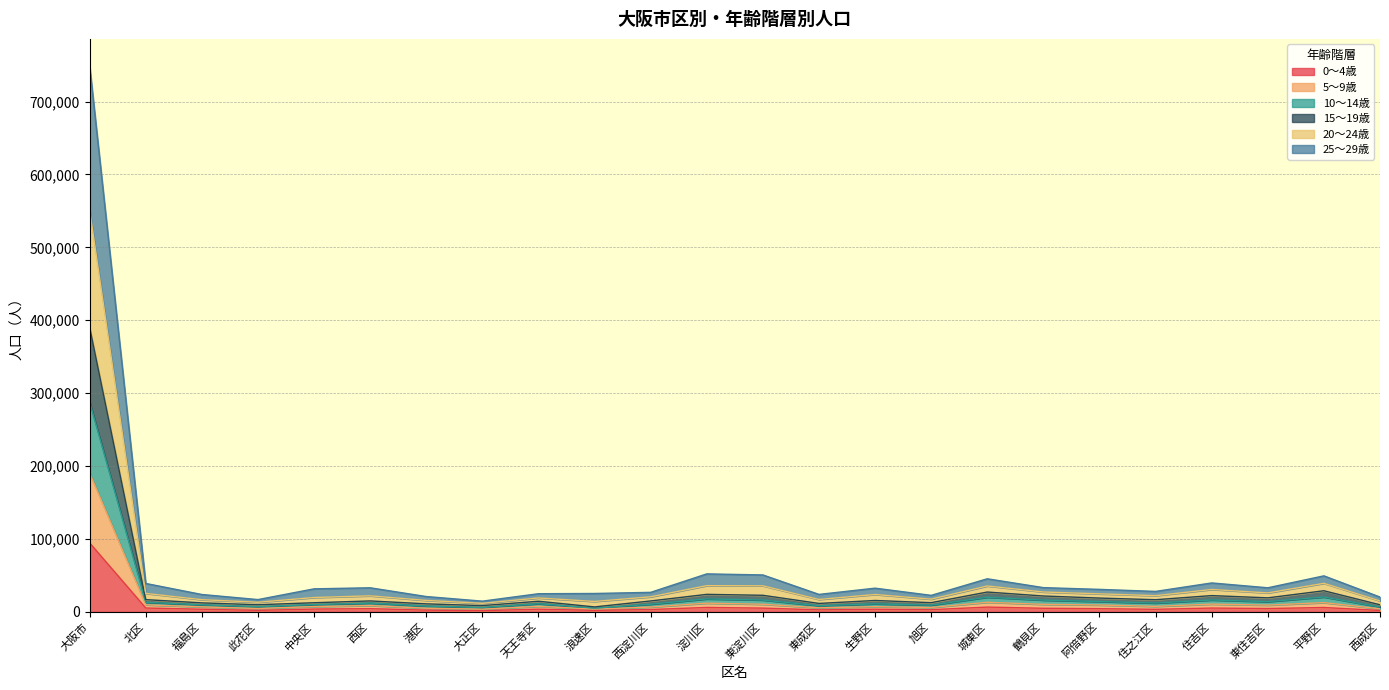

Does the chart display data point markers on the line(s)?

No